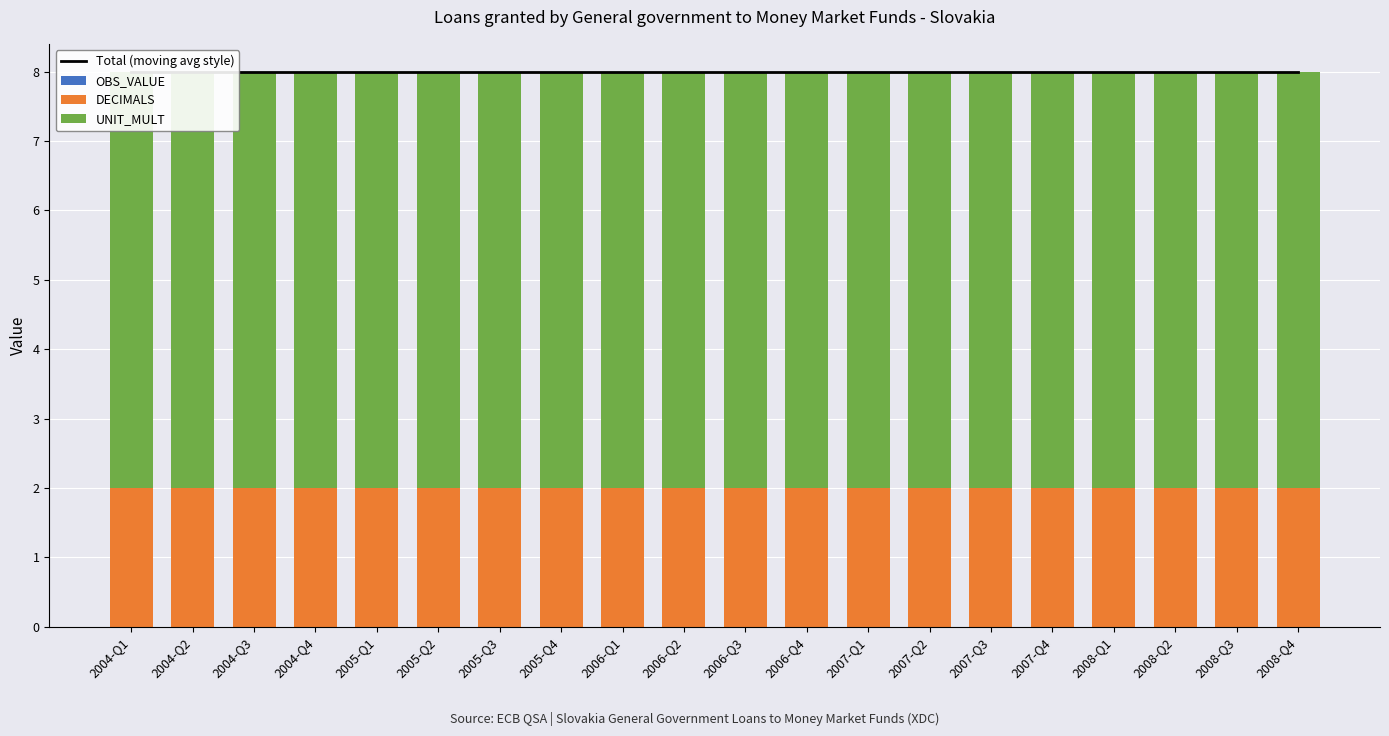

Reading left to right, extract all data points from this chart.

Total (moving avg style): 2004-Q1=8	2004-Q2=8	2004-Q3=8	2004-Q4=8	2005-Q1=8	2005-Q2=8	2005-Q3=8	2005-Q4=8	2006-Q1=8	2006-Q2=8	2006-Q3=8	2006-Q4=8	2007-Q1=8	2007-Q2=8	2007-Q3=8	2007-Q4=8	2008-Q1=8	2008-Q2=8	2008-Q3=8	2008-Q4=8
OBS_VALUE: 2004-Q1=0	2004-Q2=0	2004-Q3=0	2004-Q4=0	2005-Q1=0	2005-Q2=0	2005-Q3=0	2005-Q4=0	2006-Q1=0	2006-Q2=0	2006-Q3=0	2006-Q4=0	2007-Q1=0	2007-Q2=0	2007-Q3=0	2007-Q4=0	2008-Q1=0	2008-Q2=0	2008-Q3=0	2008-Q4=0
DECIMALS: 2004-Q1=2	2004-Q2=2	2004-Q3=2	2004-Q4=2	2005-Q1=2	2005-Q2=2	2005-Q3=2	2005-Q4=2	2006-Q1=2	2006-Q2=2	2006-Q3=2	2006-Q4=2	2007-Q1=2	2007-Q2=2	2007-Q3=2	2007-Q4=2	2008-Q1=2	2008-Q2=2	2008-Q3=2	2008-Q4=2
UNIT_MULT: 2004-Q1=6	2004-Q2=6	2004-Q3=6	2004-Q4=6	2005-Q1=6	2005-Q2=6	2005-Q3=6	2005-Q4=6	2006-Q1=6	2006-Q2=6	2006-Q3=6	2006-Q4=6	2007-Q1=6	2007-Q2=6	2007-Q3=6	2007-Q4=6	2008-Q1=6	2008-Q2=6	2008-Q3=6	2008-Q4=6